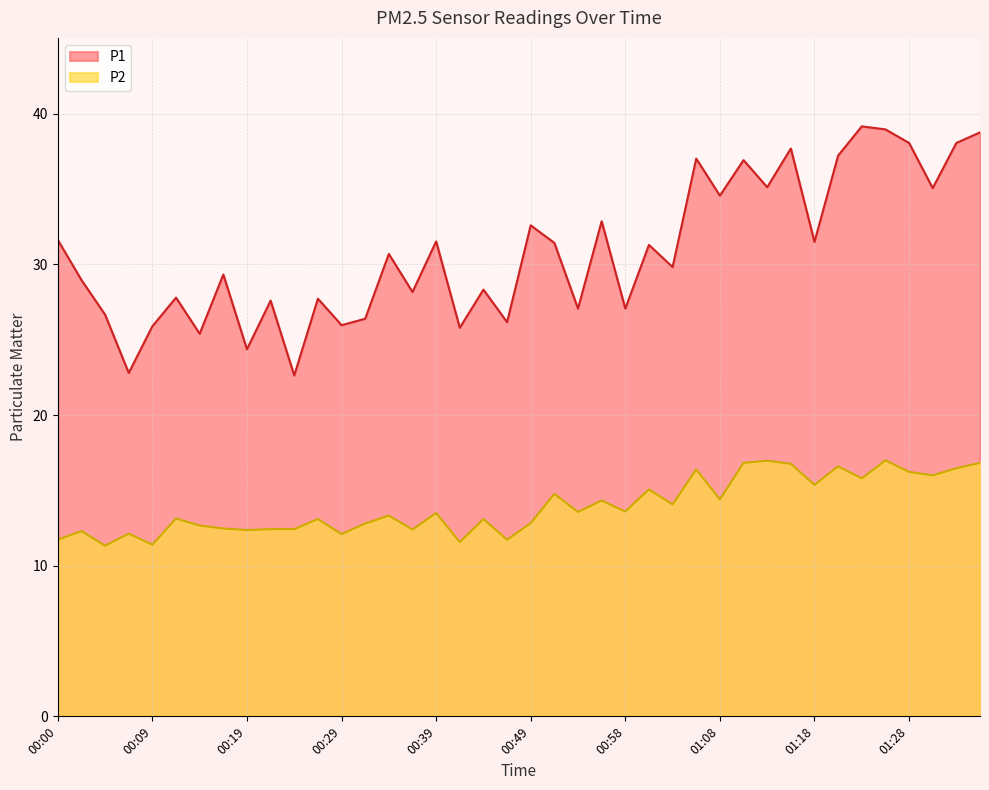

List the labels in order of P2 value, smallest first.

00:05, 00:09, 00:41, 00:00, 00:46, 00:29, 00:07, 00:02, 00:19, 00:36, 00:22, 00:24, 00:17, 00:14, 00:31, 00:49, 00:27, 00:44, 00:12, 00:34, 00:39, 00:53, 00:58, 01:03, 00:56, 01:08, 00:51, 01:01, 01:18, 01:23, 01:30, 01:28, 01:06, 01:33, 01:20, 01:16, 01:11, 01:35, 01:13, 01:25